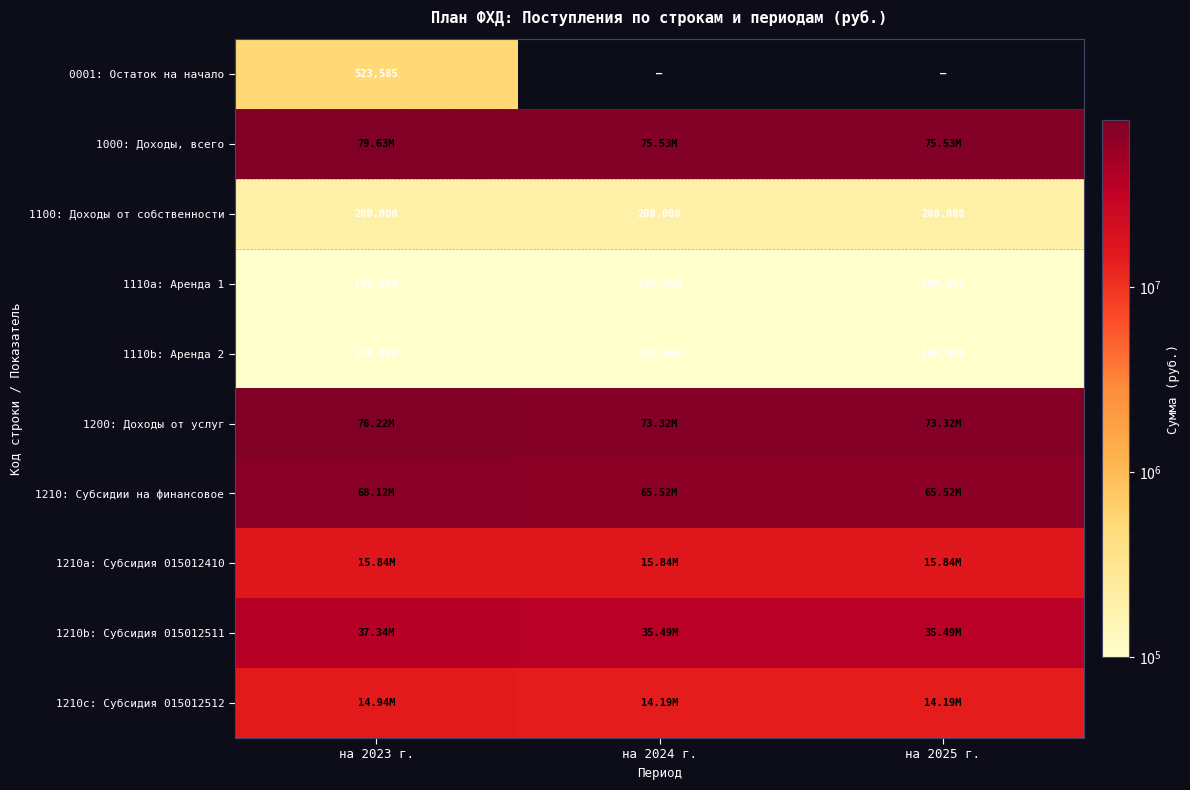

Which category has the lowest value across all series?

на 2024 г.